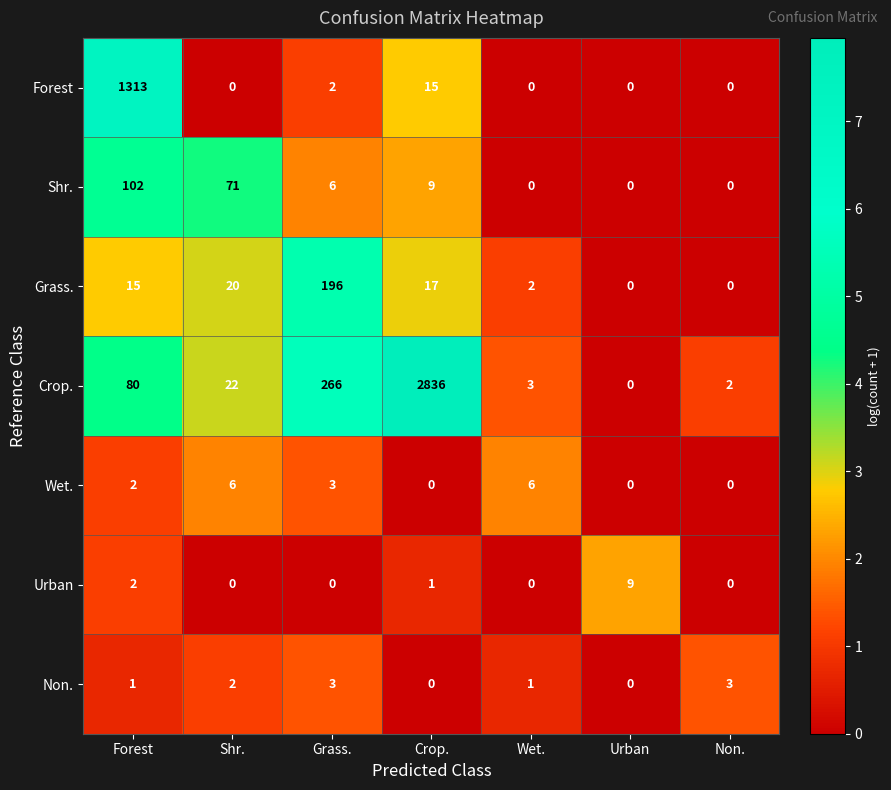

Between Forest and Shr., which series saw the biggest shift?

Forest